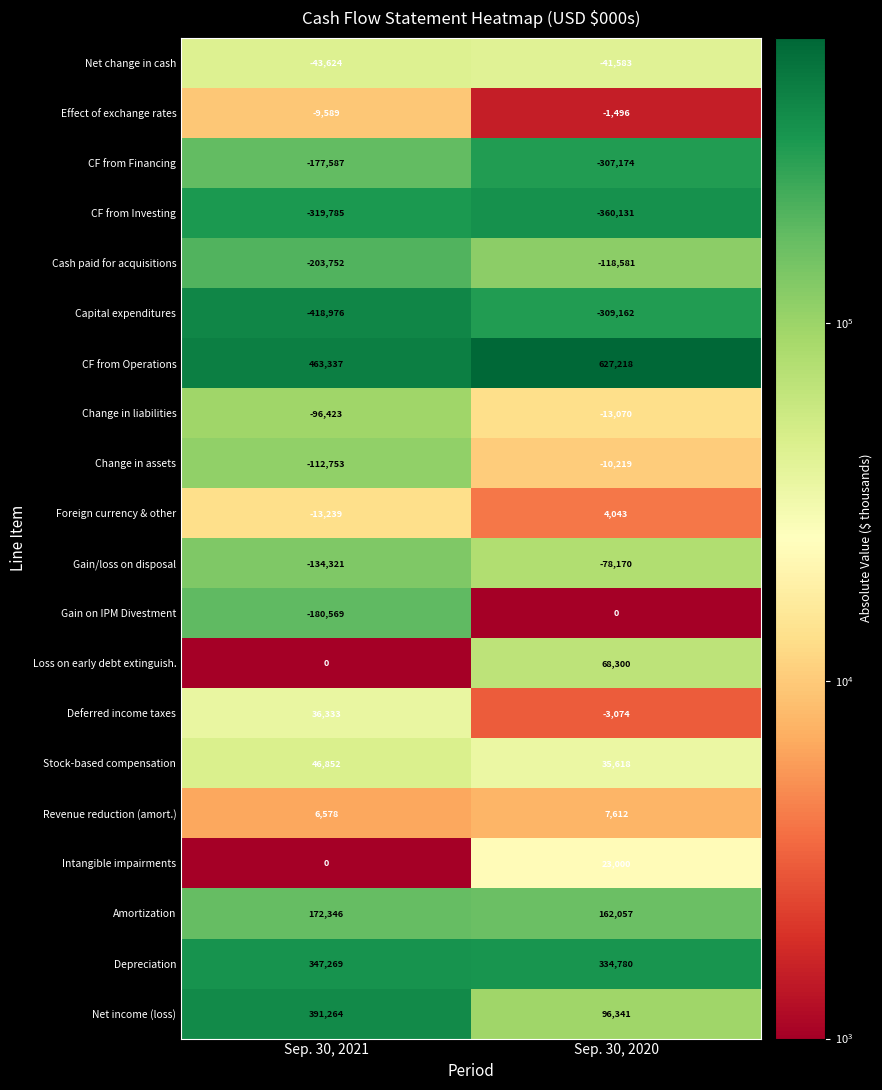

How many values in the CF from Financing series are below -177587?

1